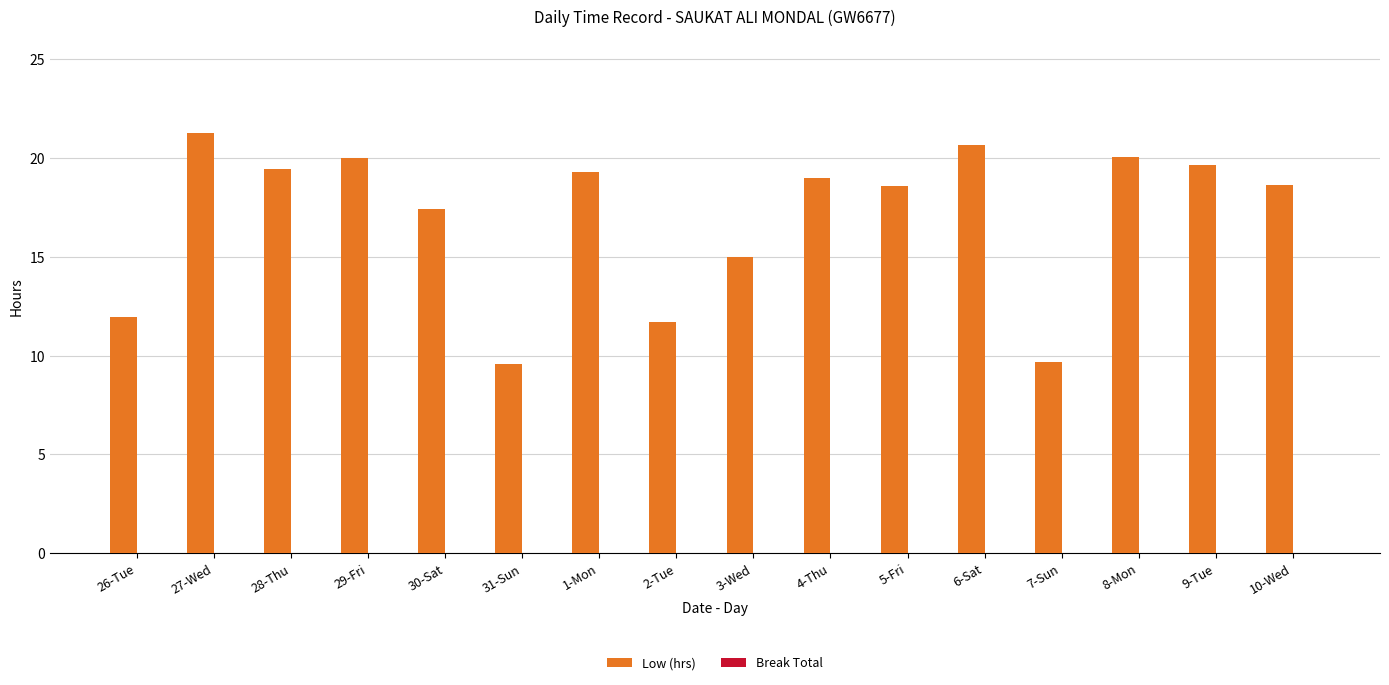

What is the label of the 8th bar from the left?

2-Tue